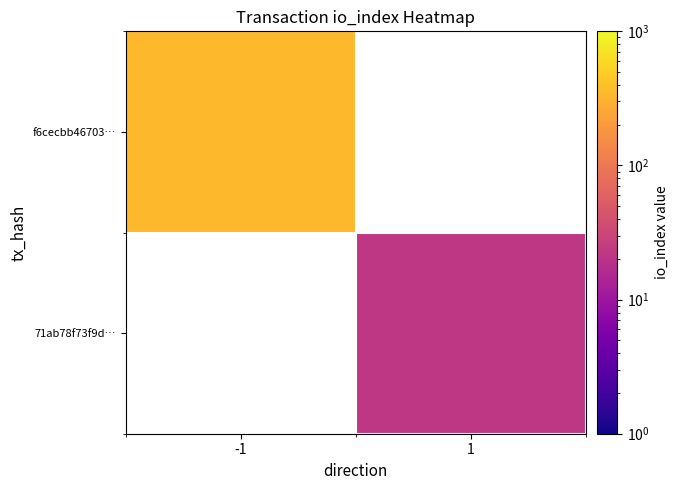

Which category has the highest value in the 71ab78f73f9d… series?

-1